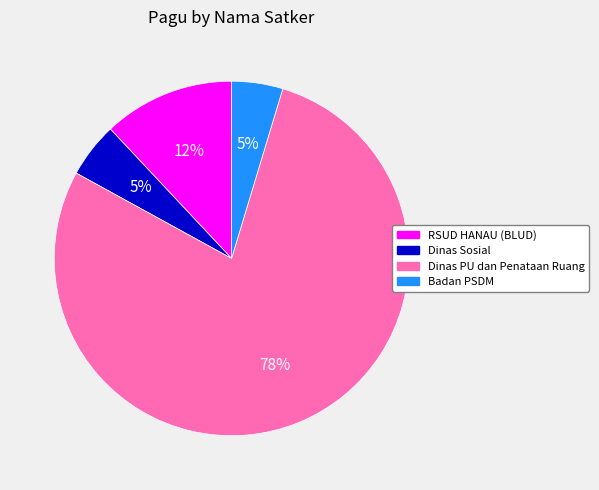

Do Dinas Sosial and RSUD HANAU (BLUD) together represent more than half of the pie?

No